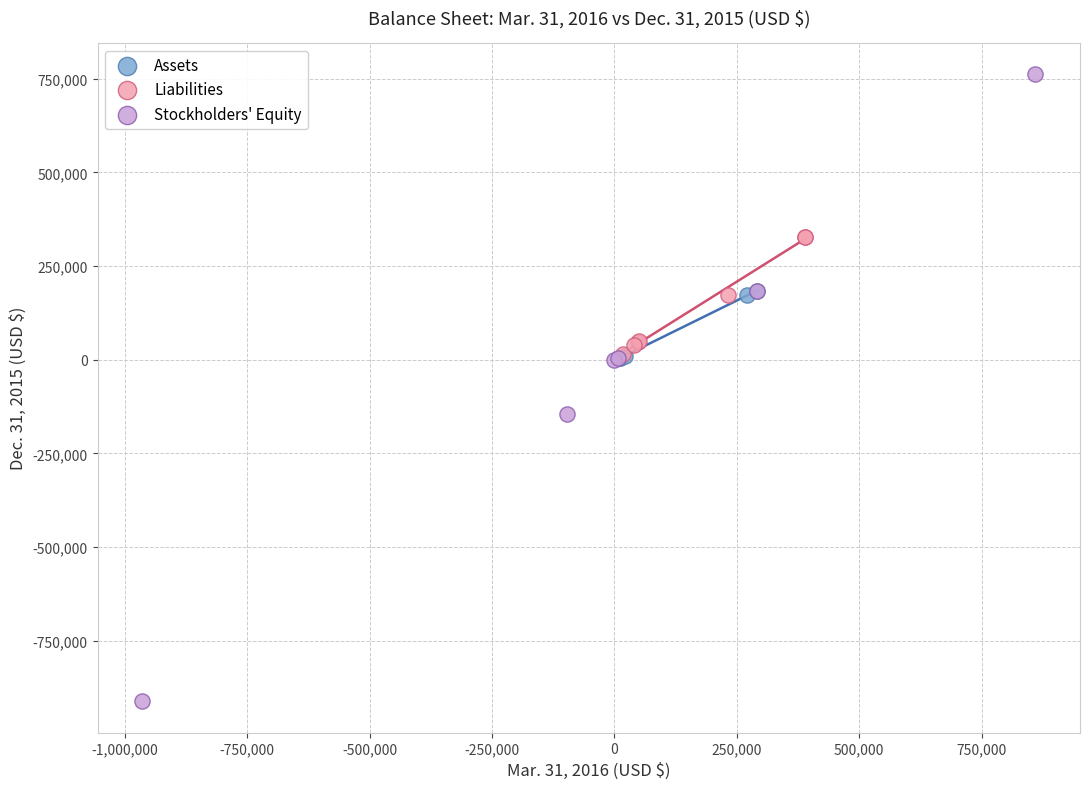

Which series contains the lowest Y value?

Stockholders' Equity